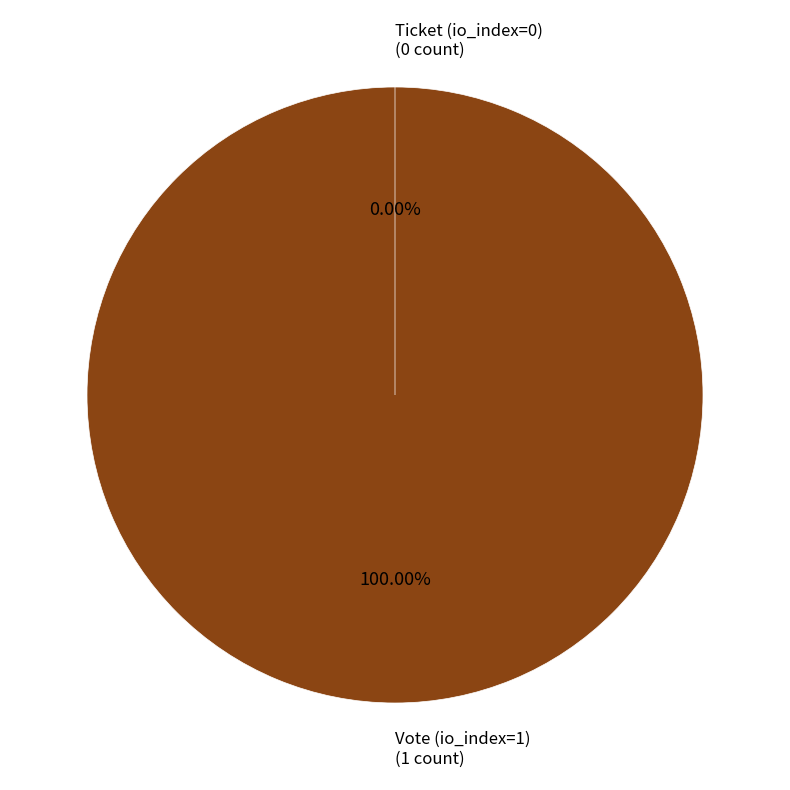

Which slice is the smallest?

Ticket (io_index=0)